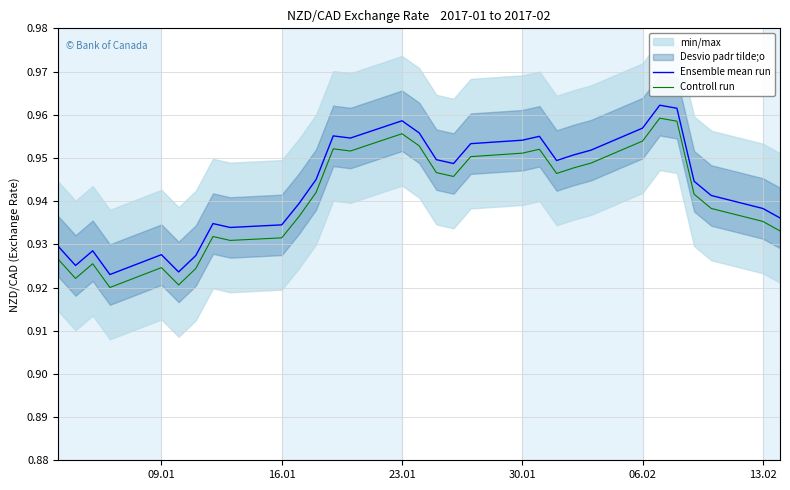

How many data points does each series have?

31